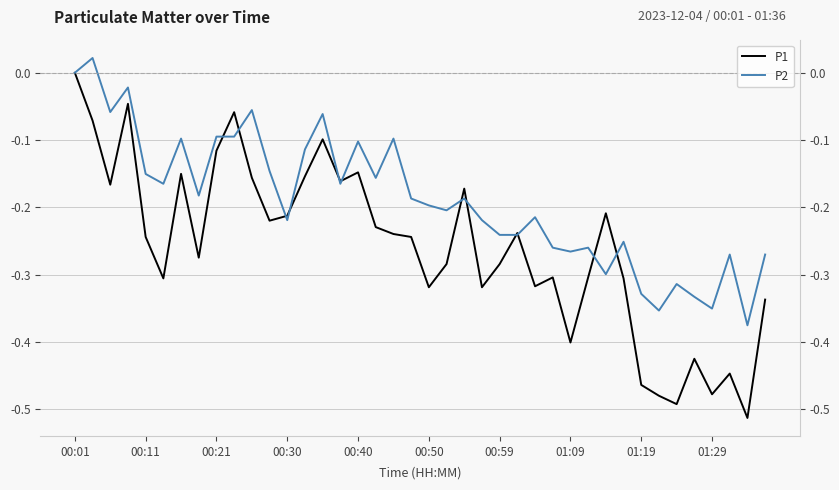

What is the total value across all series at 33?

-0.8